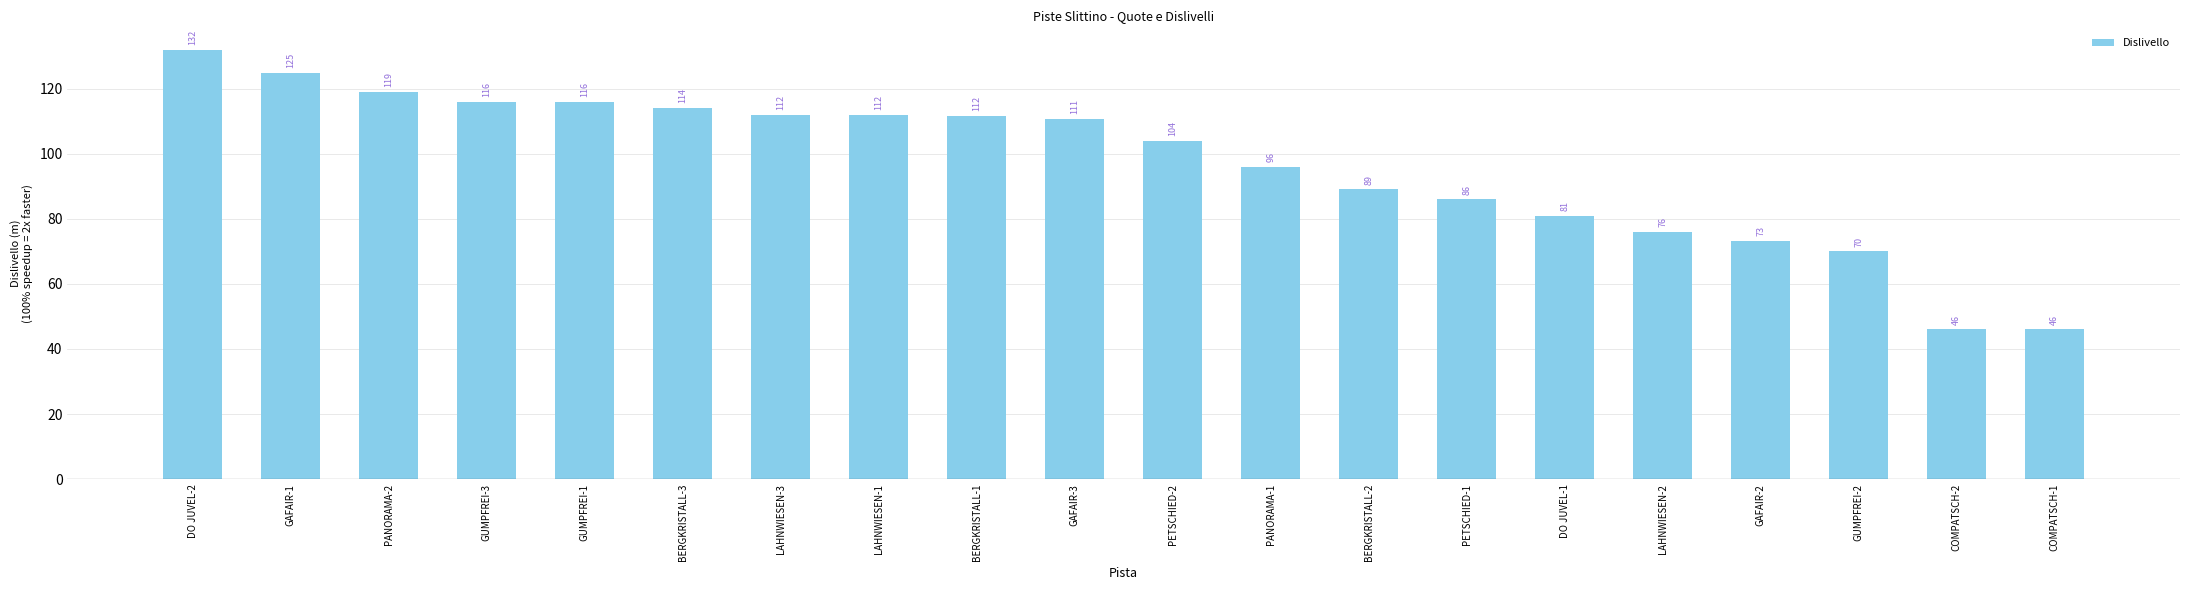

The value at GAFAIR-1 is 169.4. True or false?

False